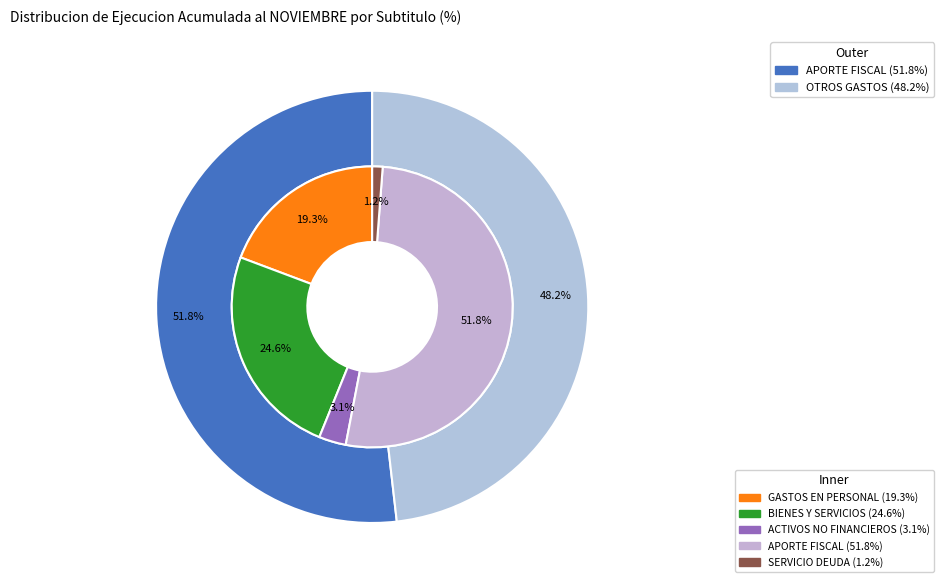

How many slices are in this pie chart?

5